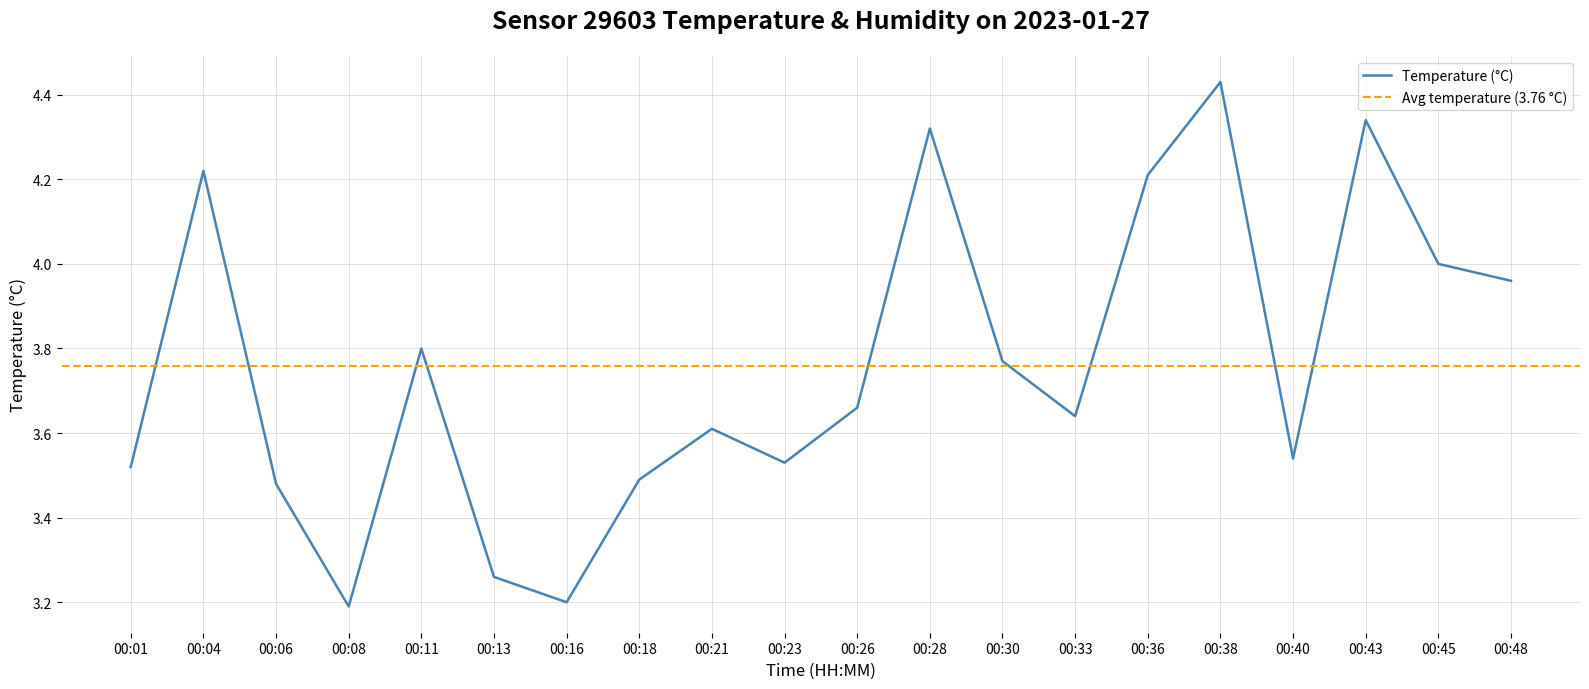

What is the difference between the values at 00:16 and 00:33?

0.4